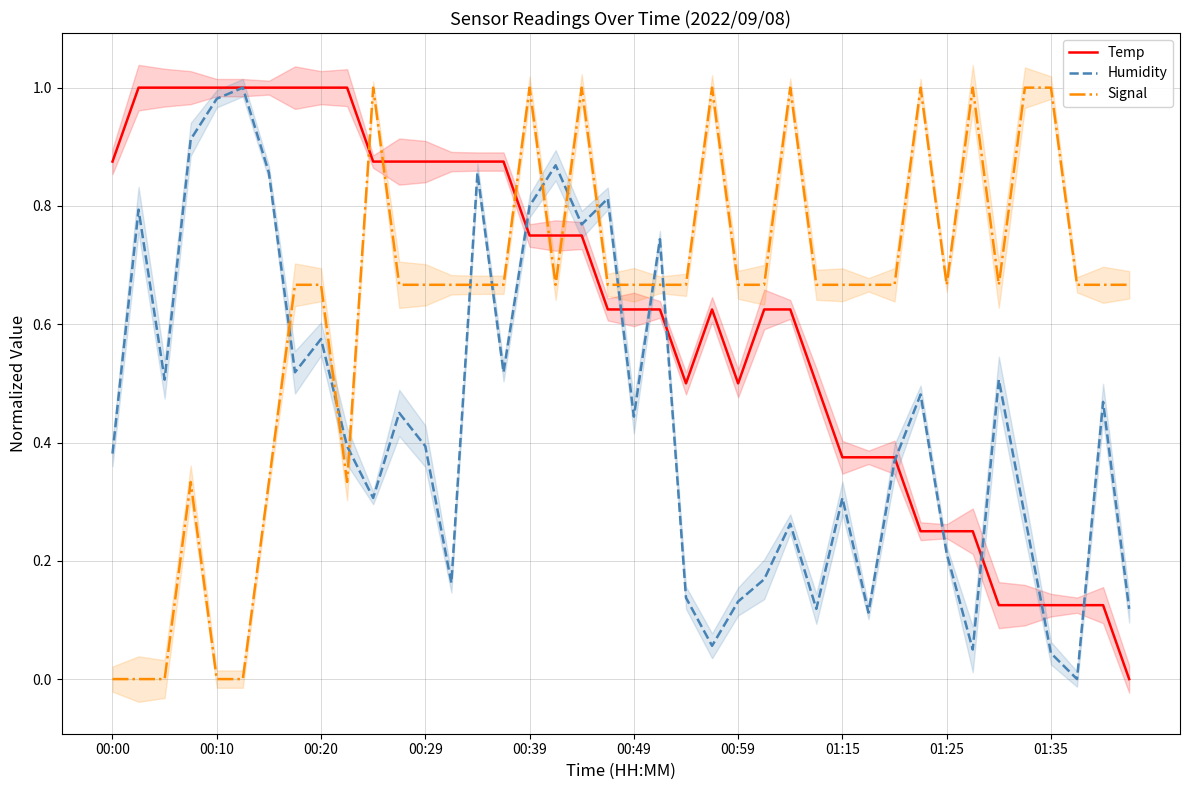

At which category is the sum across all series the highest?

00:39